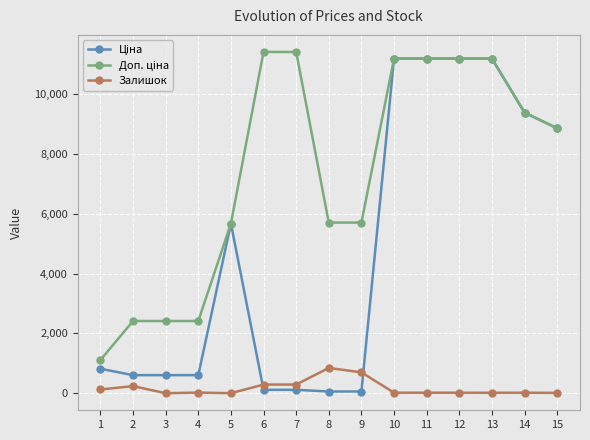

What is the greatest value displayed?

11410.0